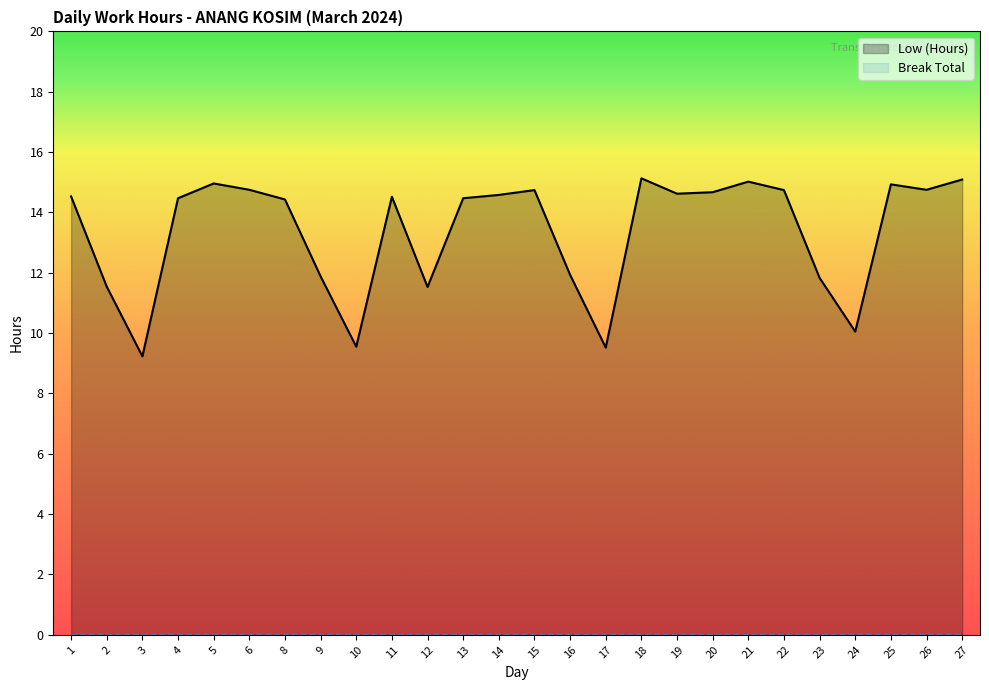

What is the smallest value displayed?

0.0